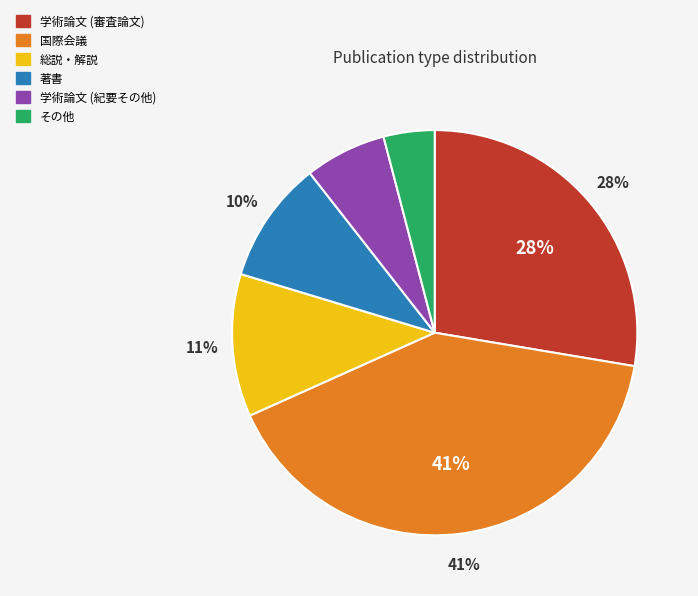

How many slices are in this pie chart?

6